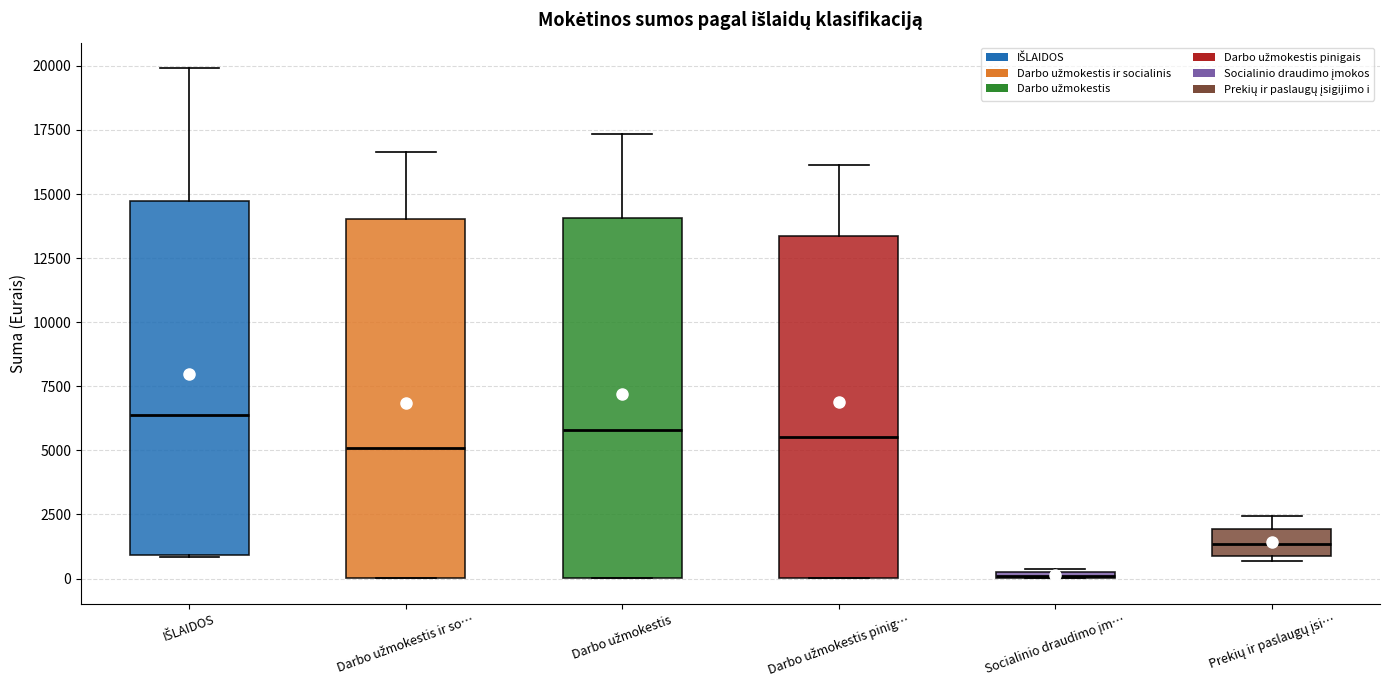

Which box has the highest median line?

IŠLAIDOS